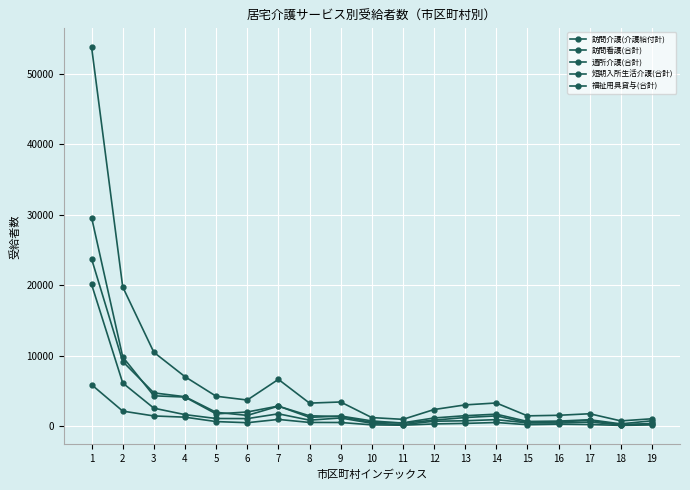

Which category has the highest value in the 短期入所生活介護(合計) series?

1